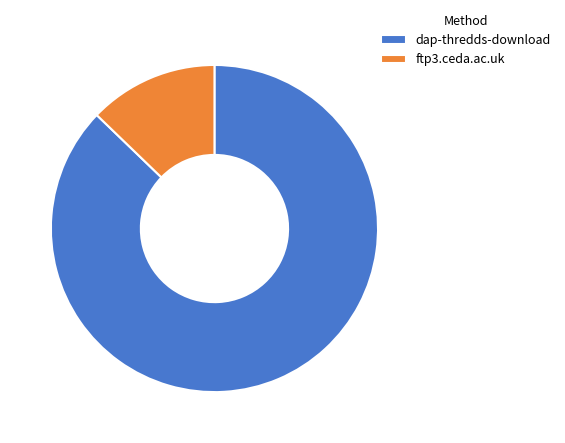

How many slices are in this pie chart?

2